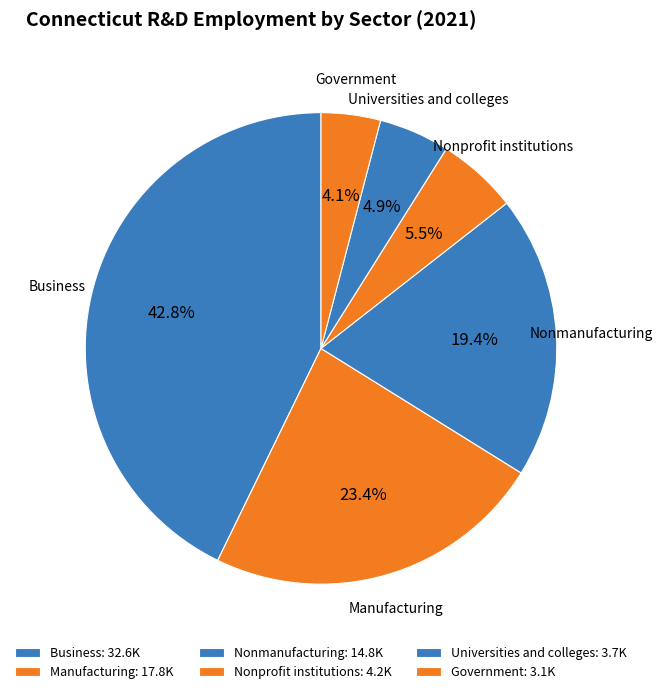

Is it true that Nonmanufacturing is 25% of the pie?

False